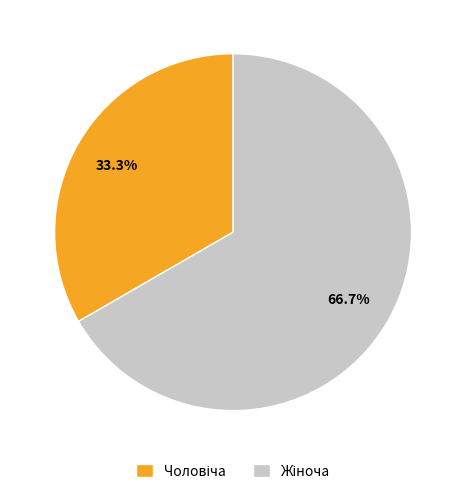

Is there any slice that represents more than half of the pie?

Yes